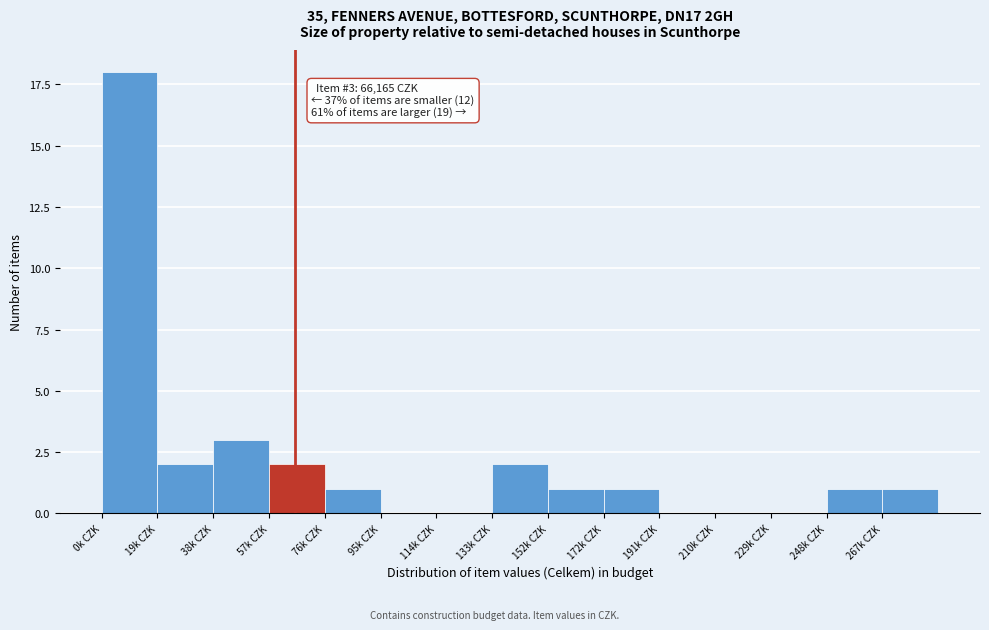

Reading left to right, what are all the values shown in this chart?

0k CZK=18	19k CZK=2	38k CZK=3	57k CZK=2	76k CZK=1	95k CZK=0	114k CZK=0	133k CZK=2	152k CZK=1	172k CZK=1	191k CZK=0	210k CZK=0	229k CZK=0	248k CZK=1	267k CZK=1